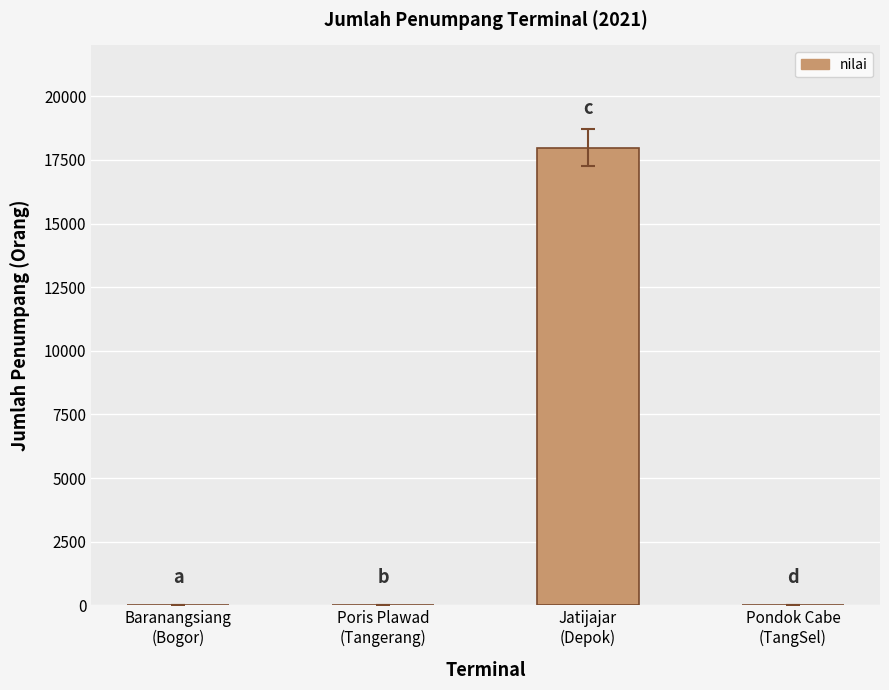

What is the greatest value displayed?

17978